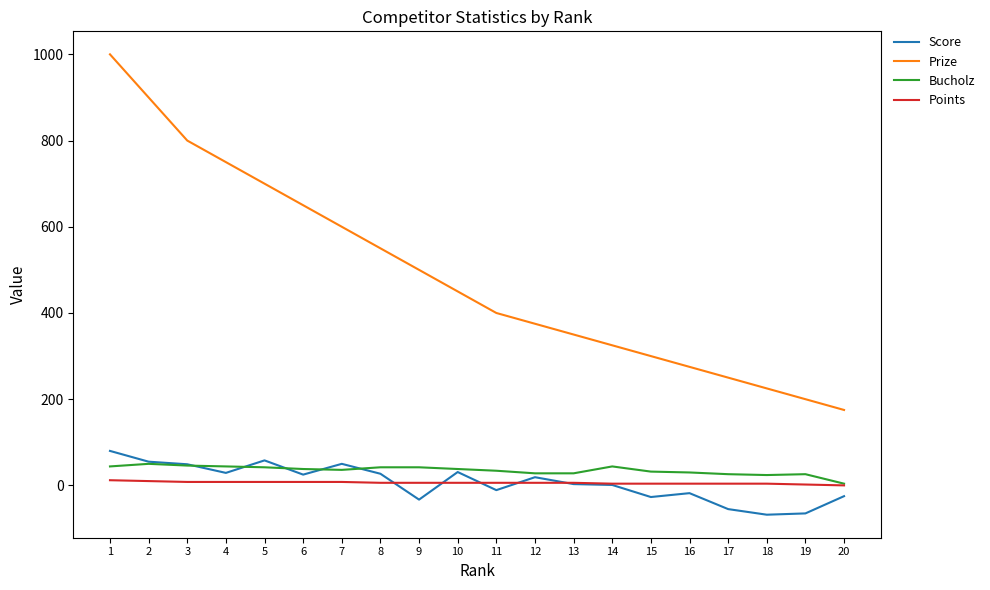

True or false: Prize and Points cross at least once.

False